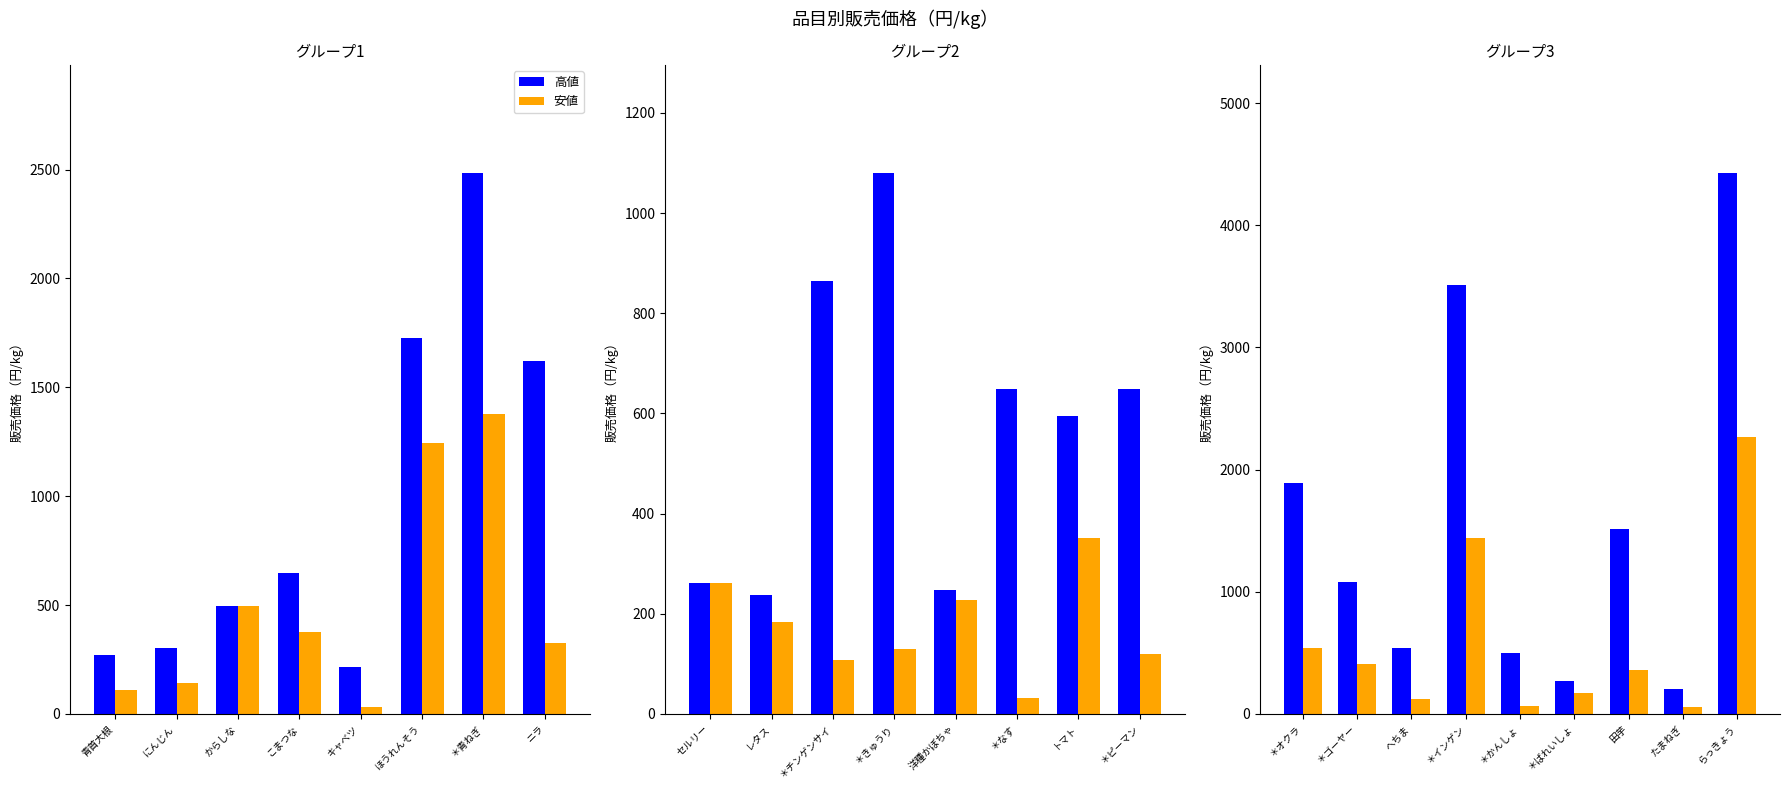

At how many categories does at least one series exceed 3400?

2